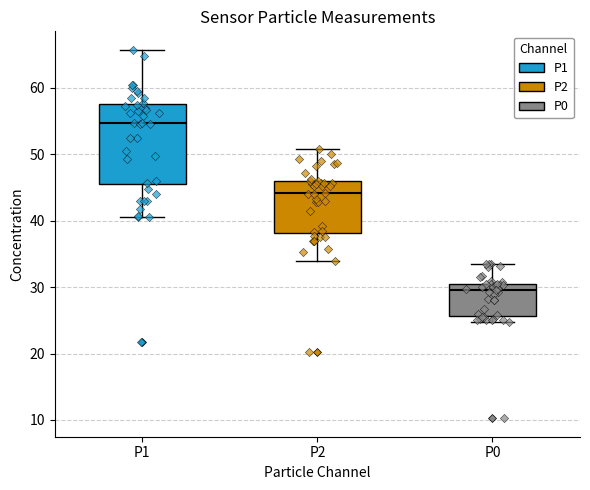

Reading left to right, transcribe this box plot: for each box, give where its median line is, the range the box spans, and where its two whiskers end, as read against the y-axis. The values are not printed on the chart, so give them approximately, as read against the axis.

P1: median 55, box 46 to 58, whiskers 41 to 66
P2: median 44, box 38 to 46, whiskers 34 to 51
P0: median 30, box 26 to 31, whiskers 25 to 34